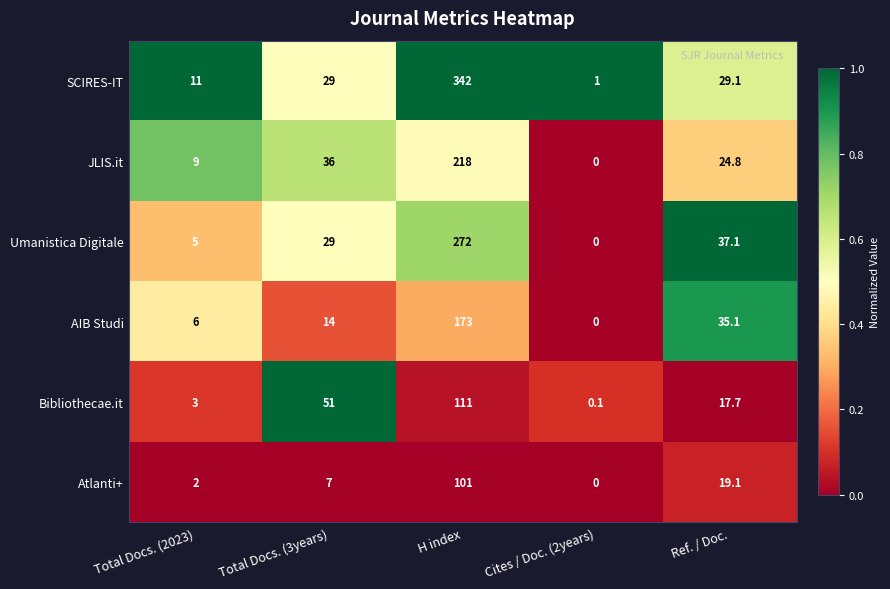

What is the highest value of the Bibliothecae.it series?

111.0